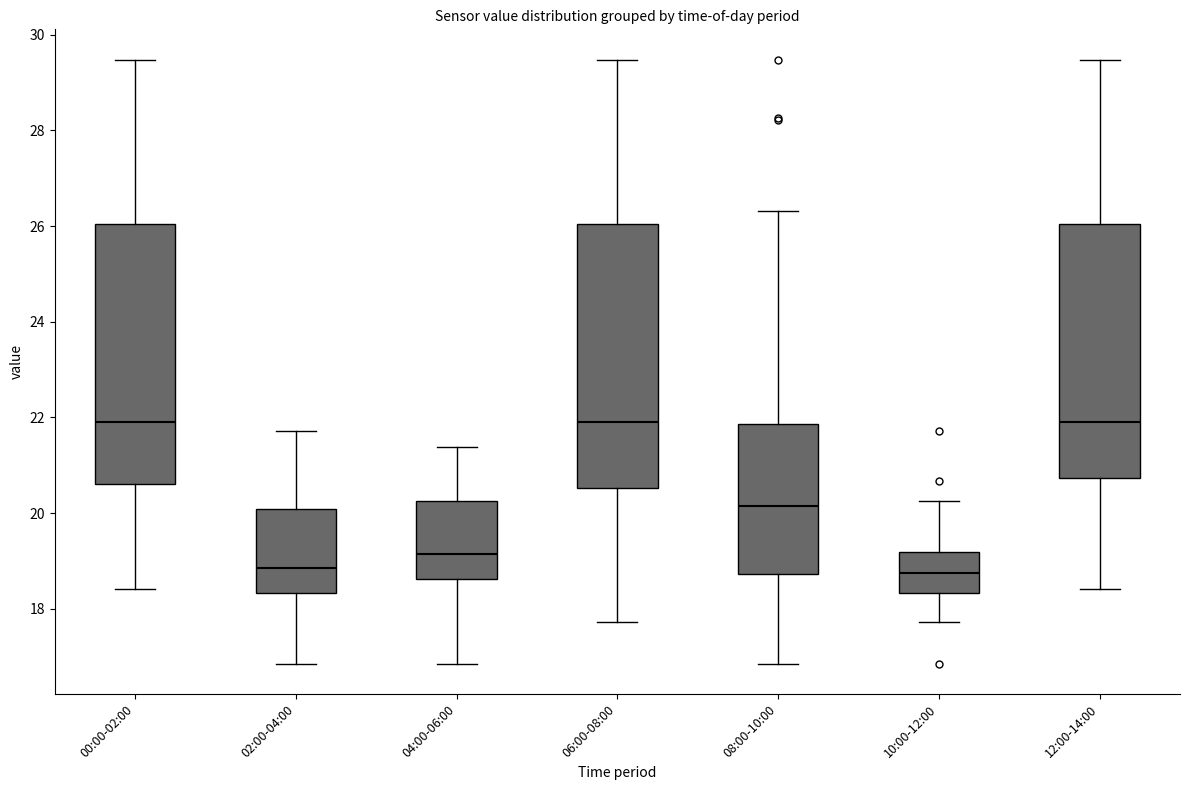

Reading left to right, read every box against the y-axis: the position of its median line, the range the box covers, and the ends of its whiskers. The values are not printed on the chart, so give them approximately, as read against the axis.

00:00-02:00: median 22.0, box 20.6 to 26.0, whiskers 18.4 to 29.4
02:00-04:00: median 18.8, box 18.4 to 20.0, whiskers 16.8 to 21.8
04:00-06:00: median 19.2, box 18.6 to 20.2, whiskers 16.8 to 21.4
06:00-08:00: median 22.0, box 20.6 to 26.0, whiskers 17.8 to 29.4
08:00-10:00: median 20.2, box 18.8 to 21.8, whiskers 16.8 to 26.4
10:00-12:00: median 18.8, box 18.4 to 19.2, whiskers 17.8 to 20.2
12:00-14:00: median 22.0, box 20.8 to 26.0, whiskers 18.4 to 29.4